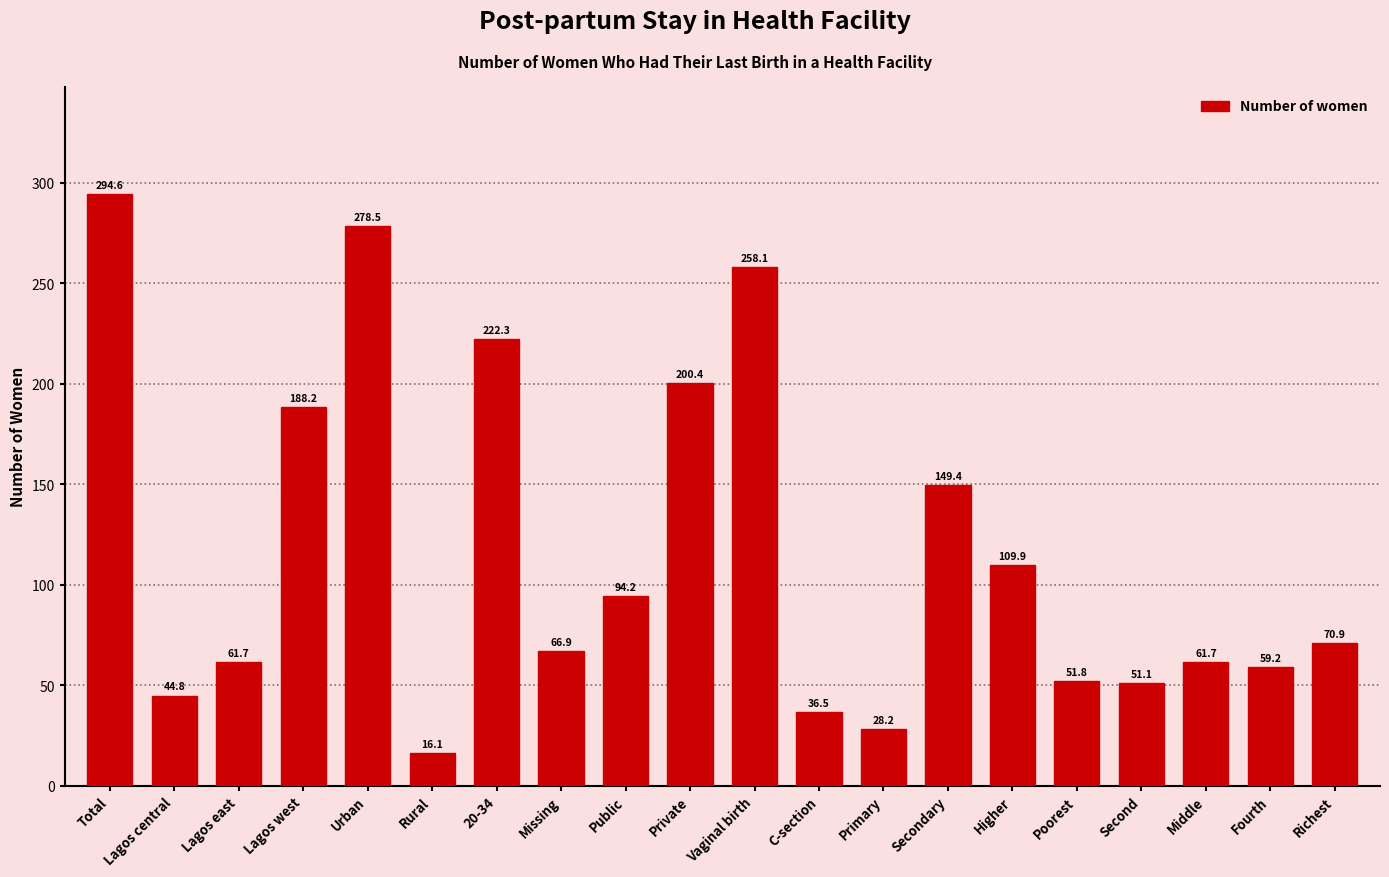

What is the label of the 12th bar from the right?

Public